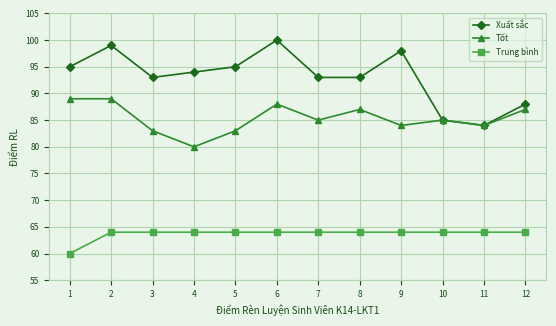

True or false: Xuất sắc and Trung bình cross at least once.

False